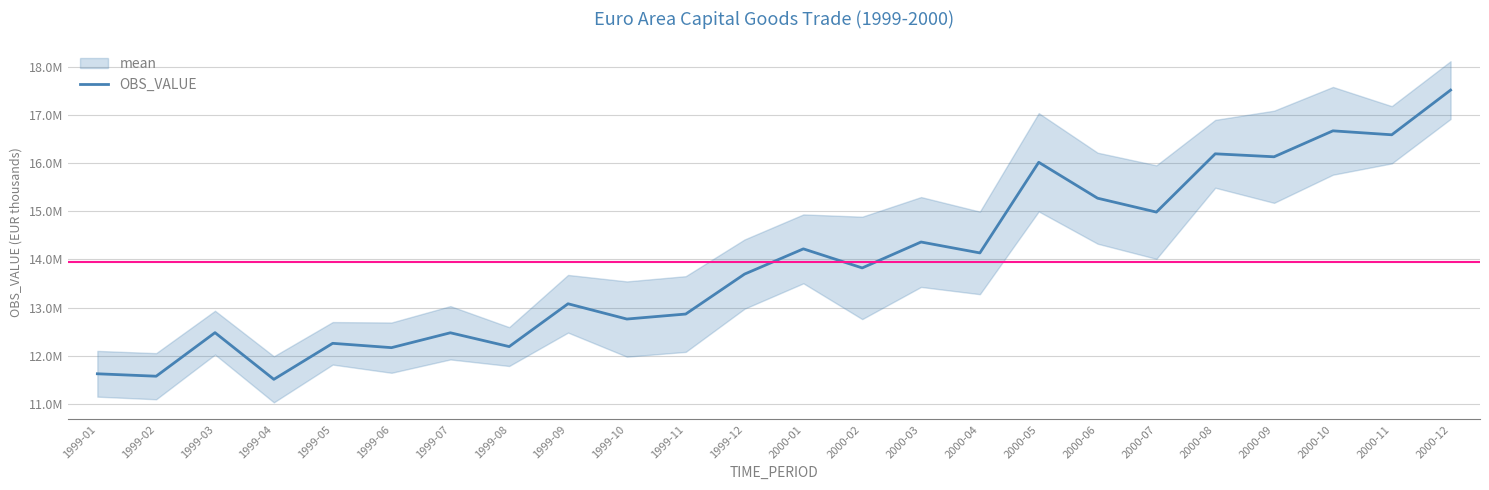

Rank the categories by value from highest to lowest.

2000-12, 2000-10, 2000-11, 2000-08, 2000-09, 2000-05, 2000-06, 2000-07, 2000-03, 2000-01, 2000-04, 2000-02, 1999-12, 1999-09, 1999-11, 1999-10, 1999-03, 1999-07, 1999-05, 1999-08, 1999-06, 1999-01, 1999-02, 1999-04